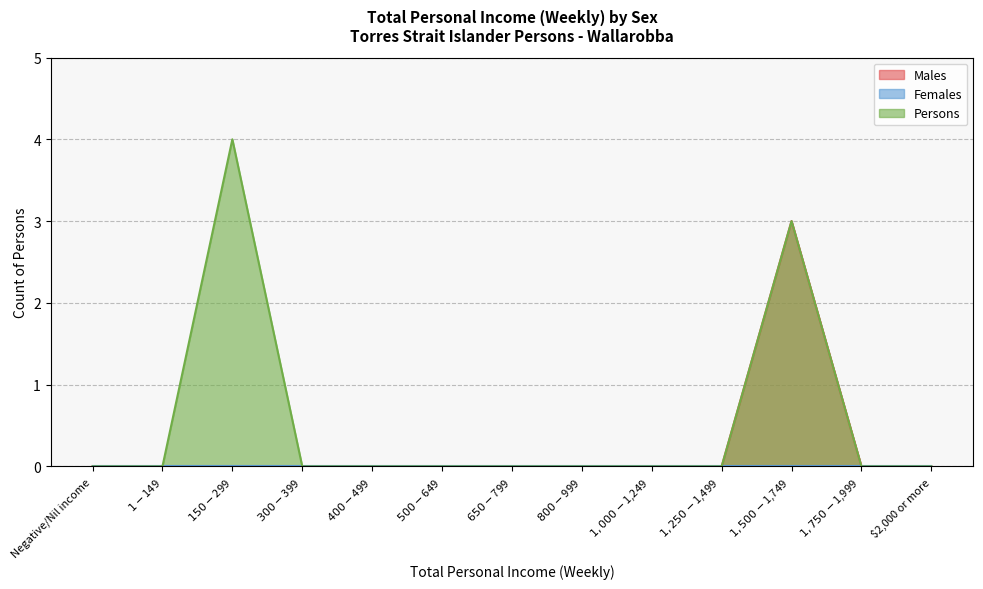

Is it true that Persons equals 1 at $1-$149?

False